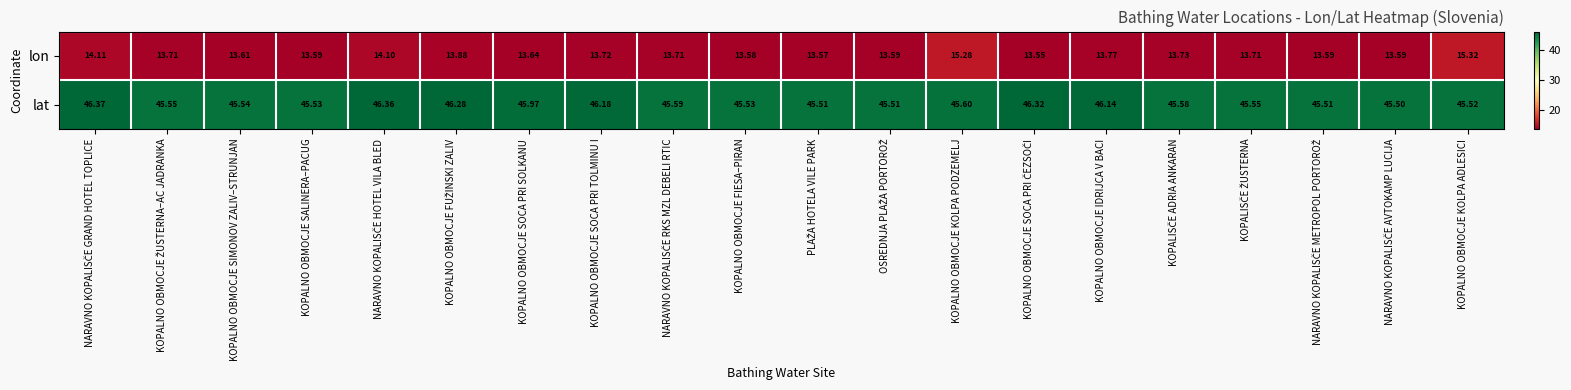

Rank the series by their maximum value, from highest to lowest.

lat, lon